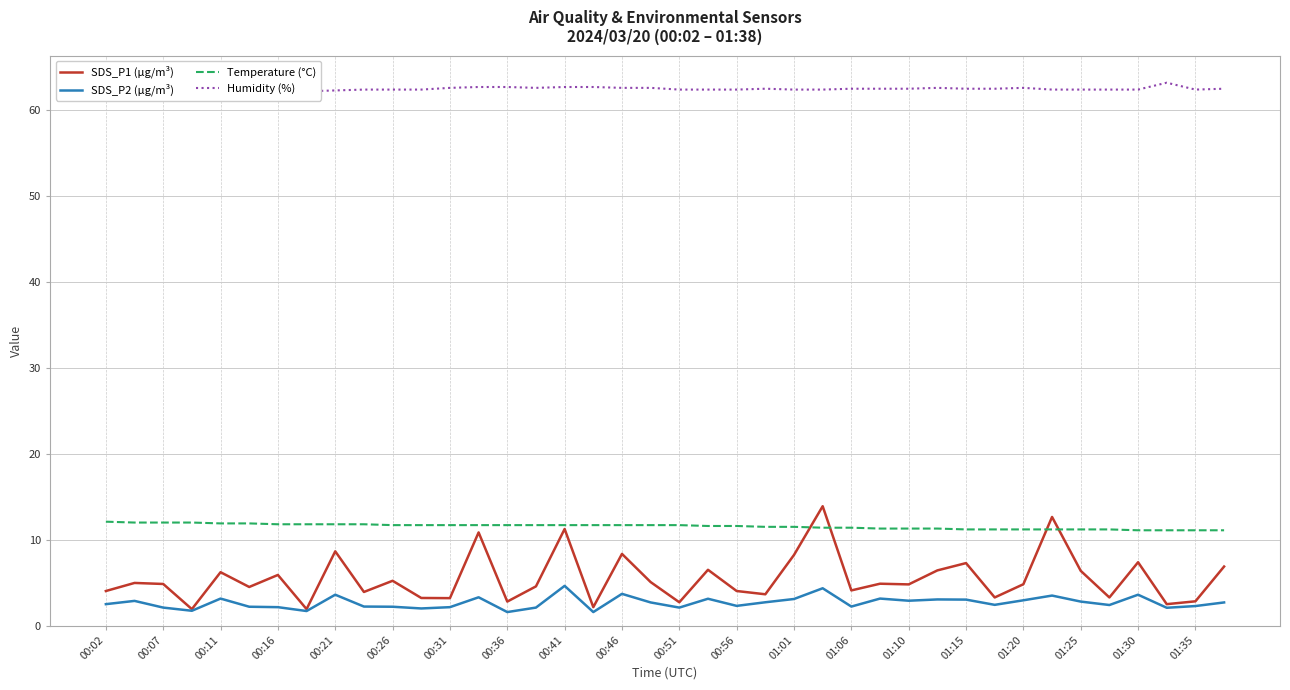

True or false: Temperature (°C) and SDS_P2 (µg/m³) cross at least once.

False